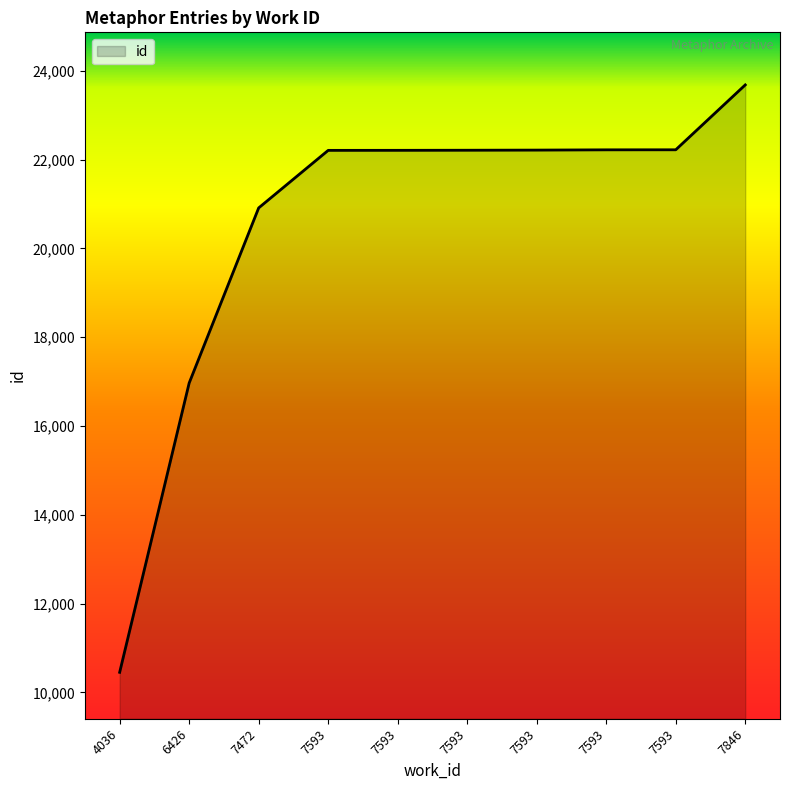

What is the average value?

20529